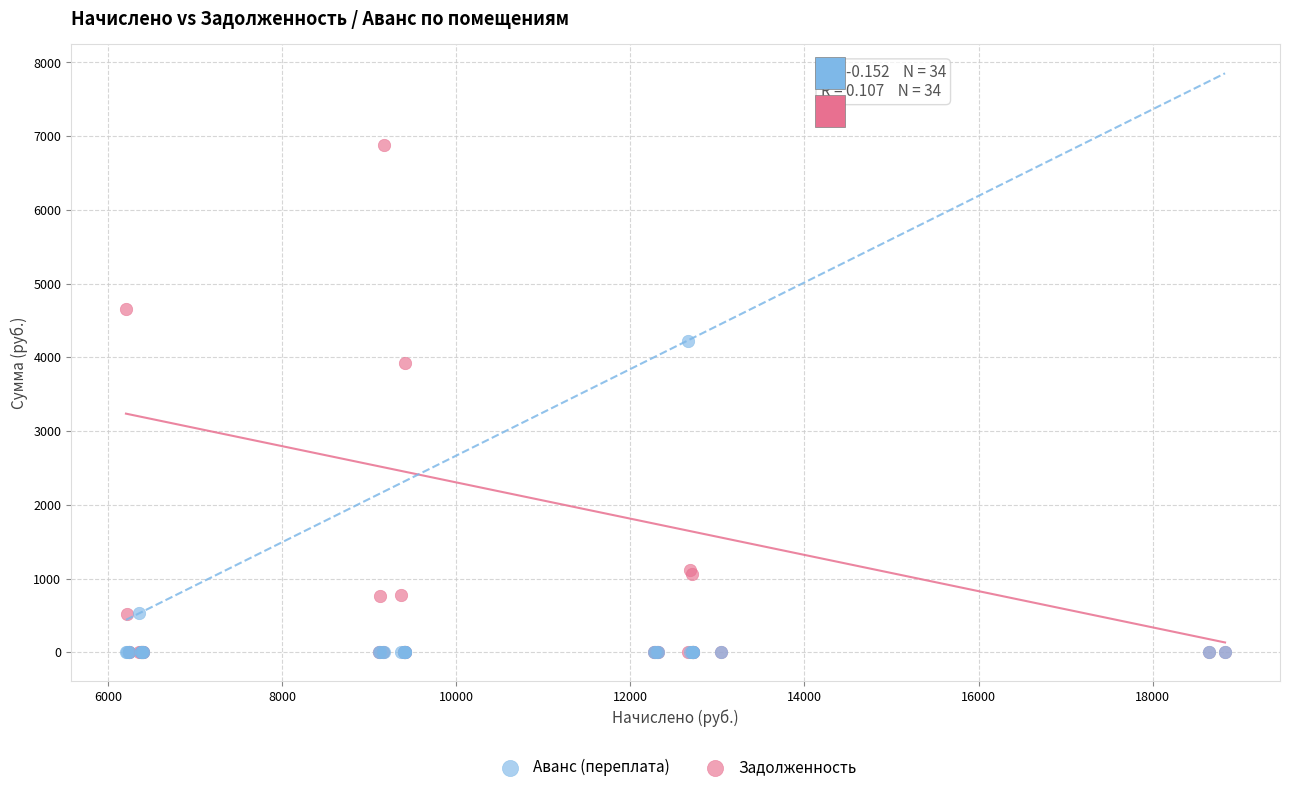

What are all the series names shown in the legend?

Аванс (переплата), Задолженность